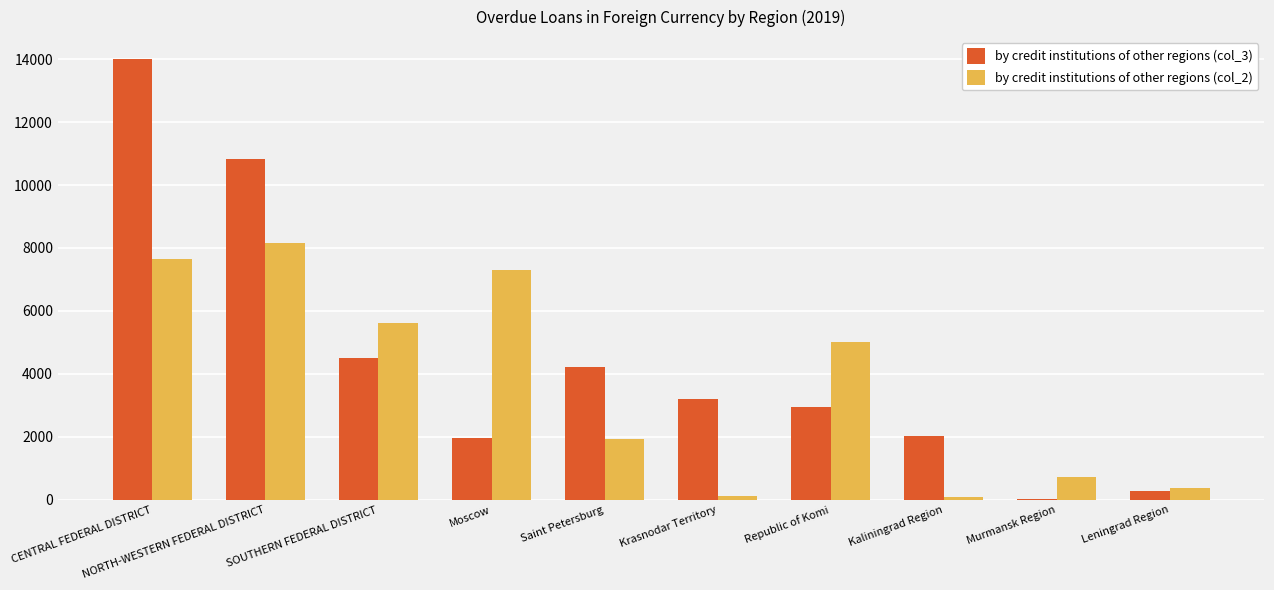

How many data points does each series have?

10